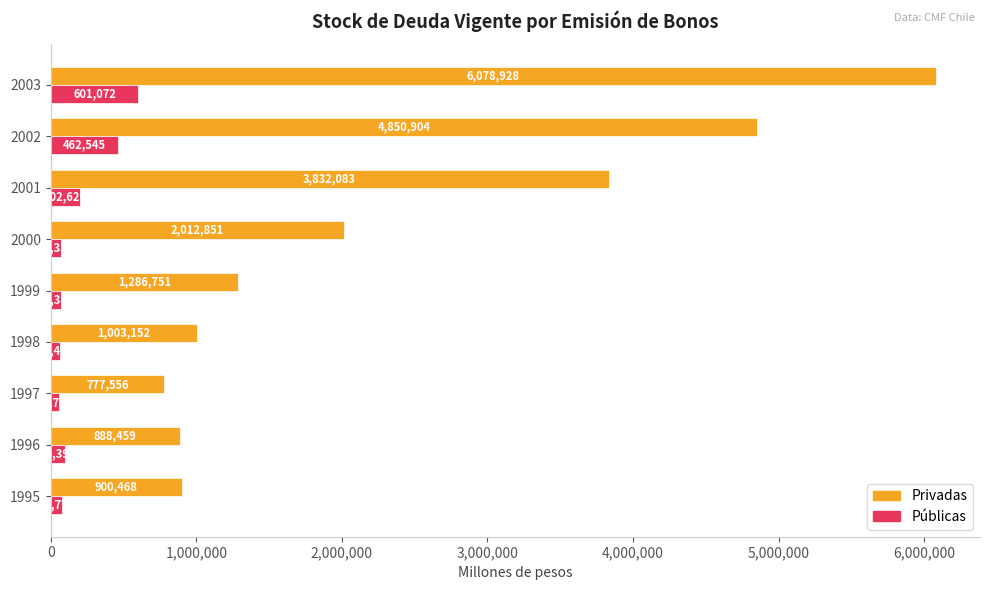

The Públicas series shows 71386 at 1999. True or false?

True